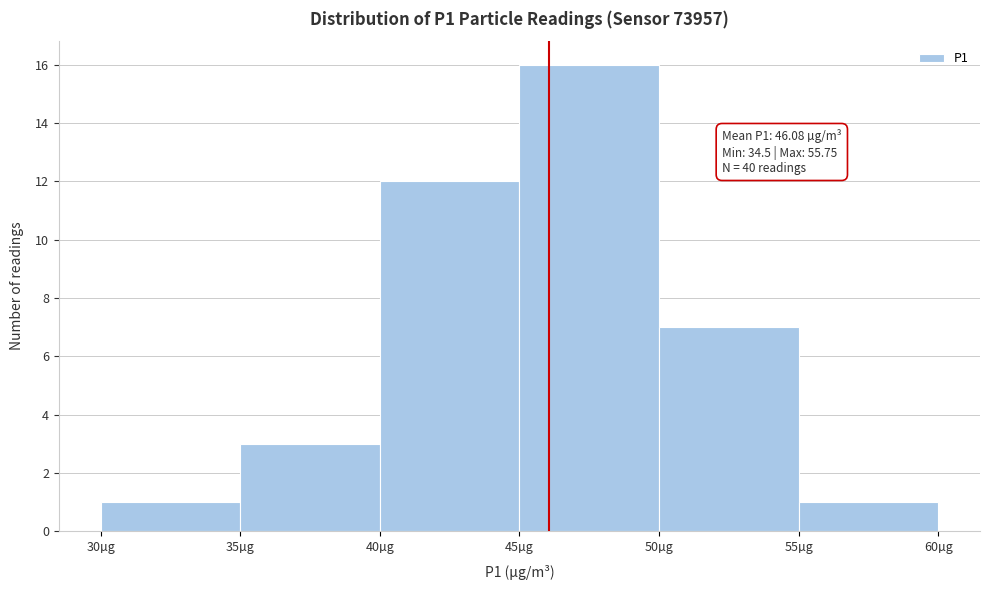

Which range on the x-axis has the tallest bar?

45 to 50